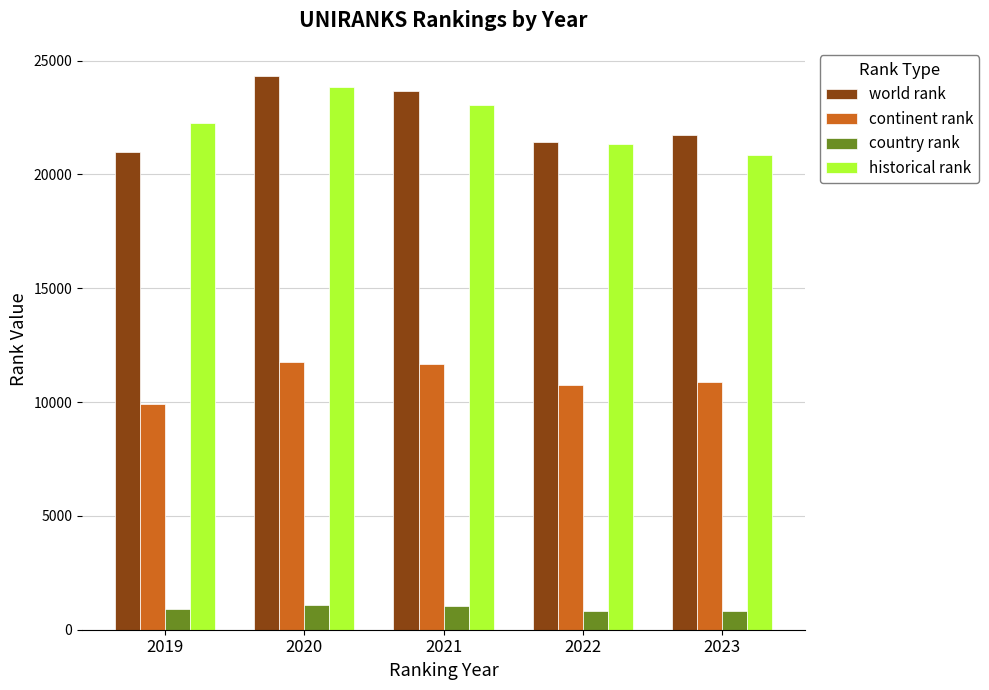

What is the lowest value of the historical rank series?

20859